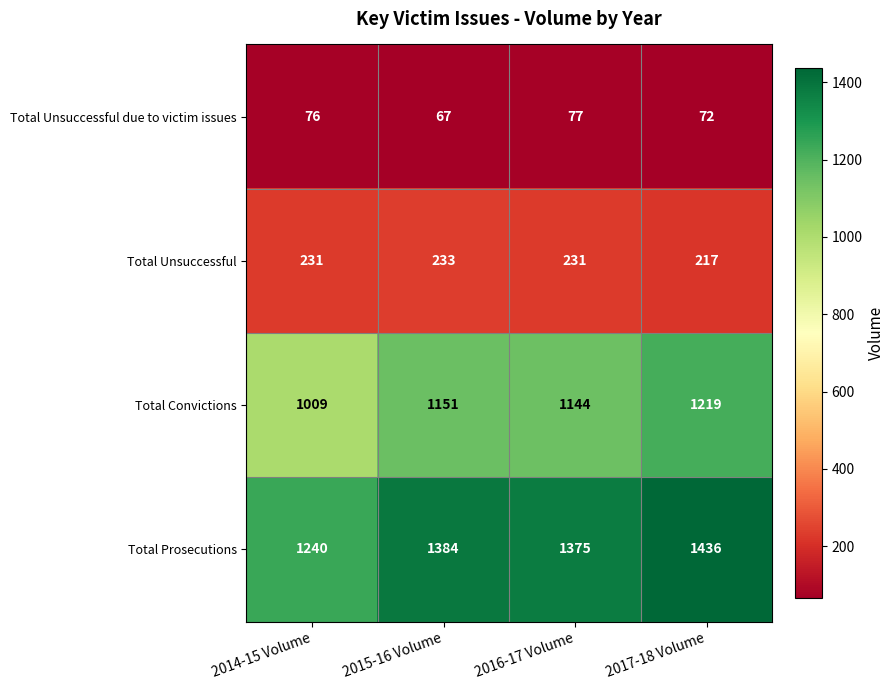

At which category does the chart reach its minimum across all series?

2015-16 Volume